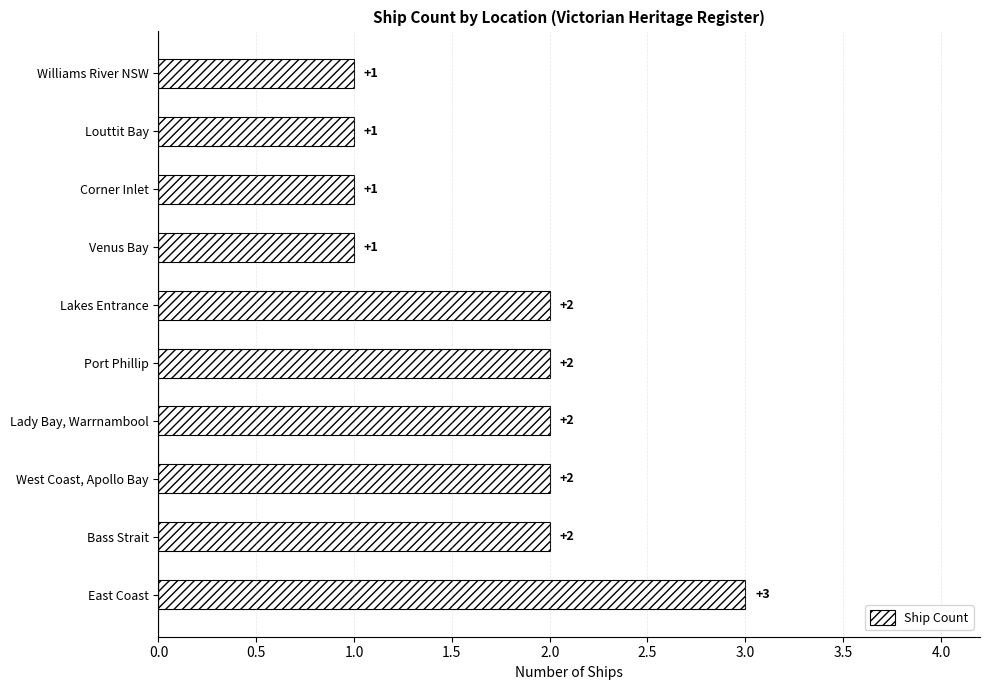

What is the sum of all values?

17